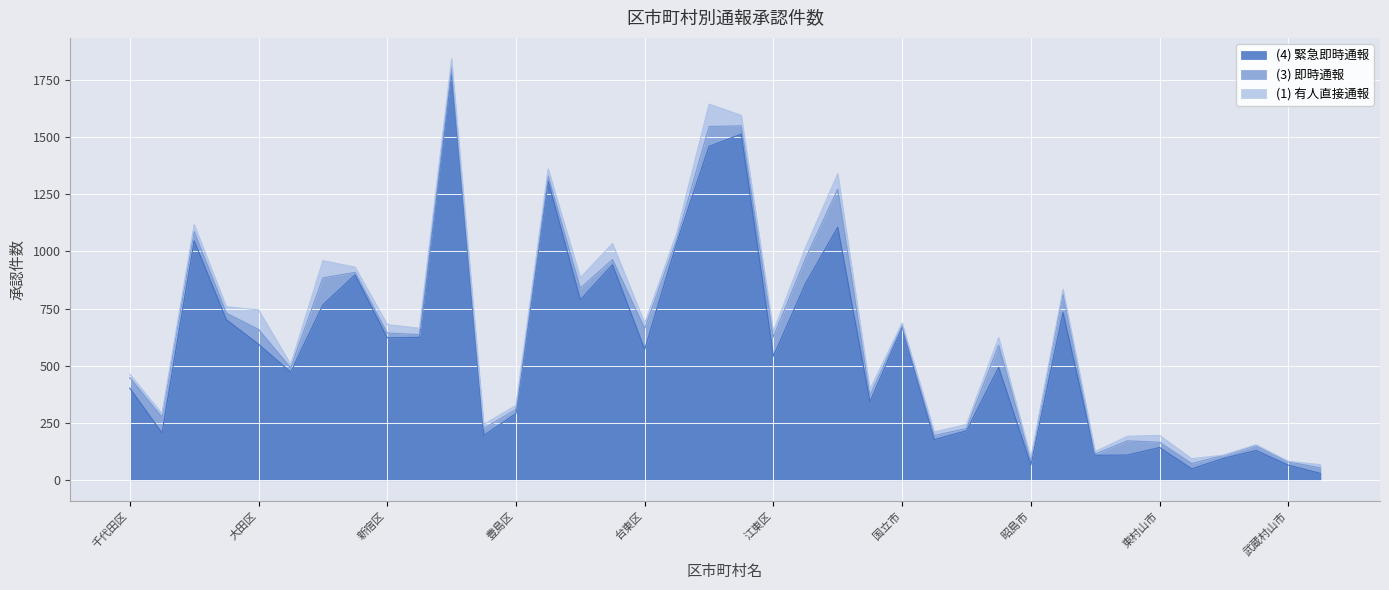

What are all the series names shown in the legend?

(4) 緊急即時通報, (3) 即時通報, (1) 有人直接通報